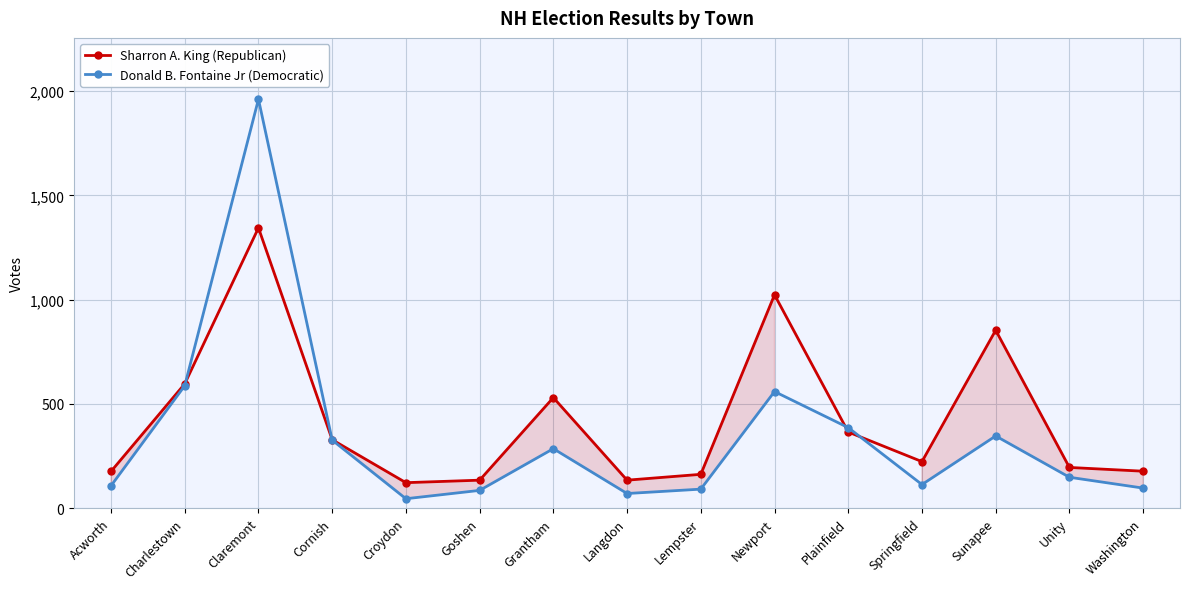

Which series ends up on top after the final intersection of Sharron A. King (Republican) and Donald B. Fontaine Jr (Democratic)?

Sharron A. King (Republican)